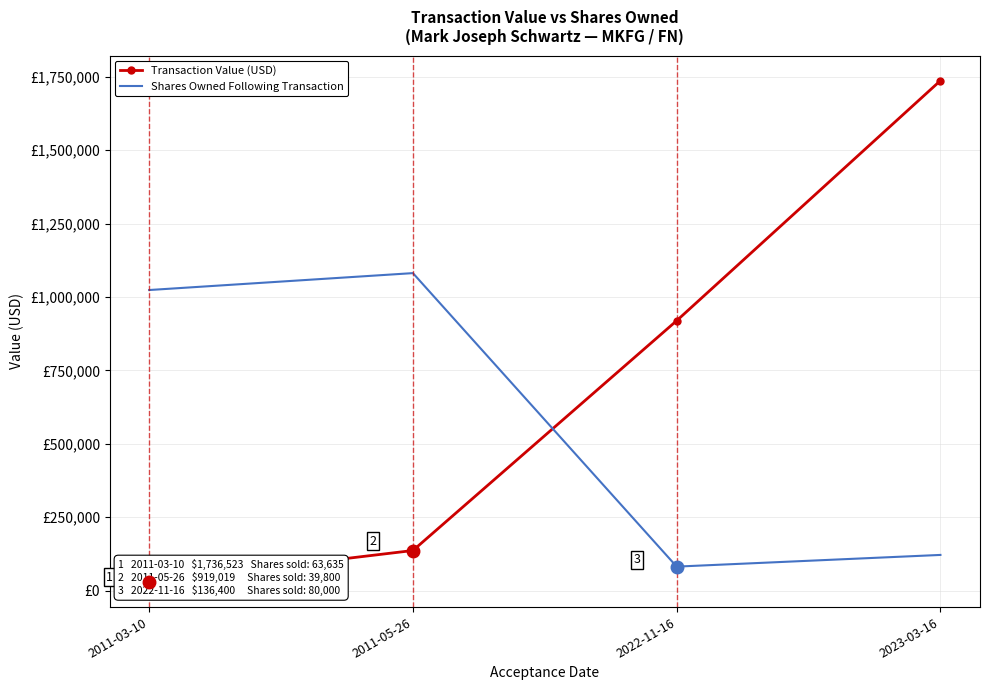

After their last crossing, which series has the higher values: Shares Owned Following Transaction or Transaction Value (USD)?

Transaction Value (USD)